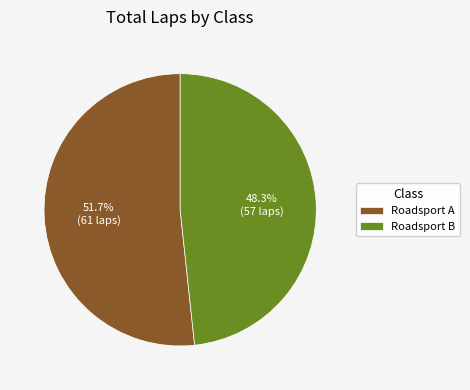

Rank the categories by value from lowest to highest.

Roadsport B, Roadsport A